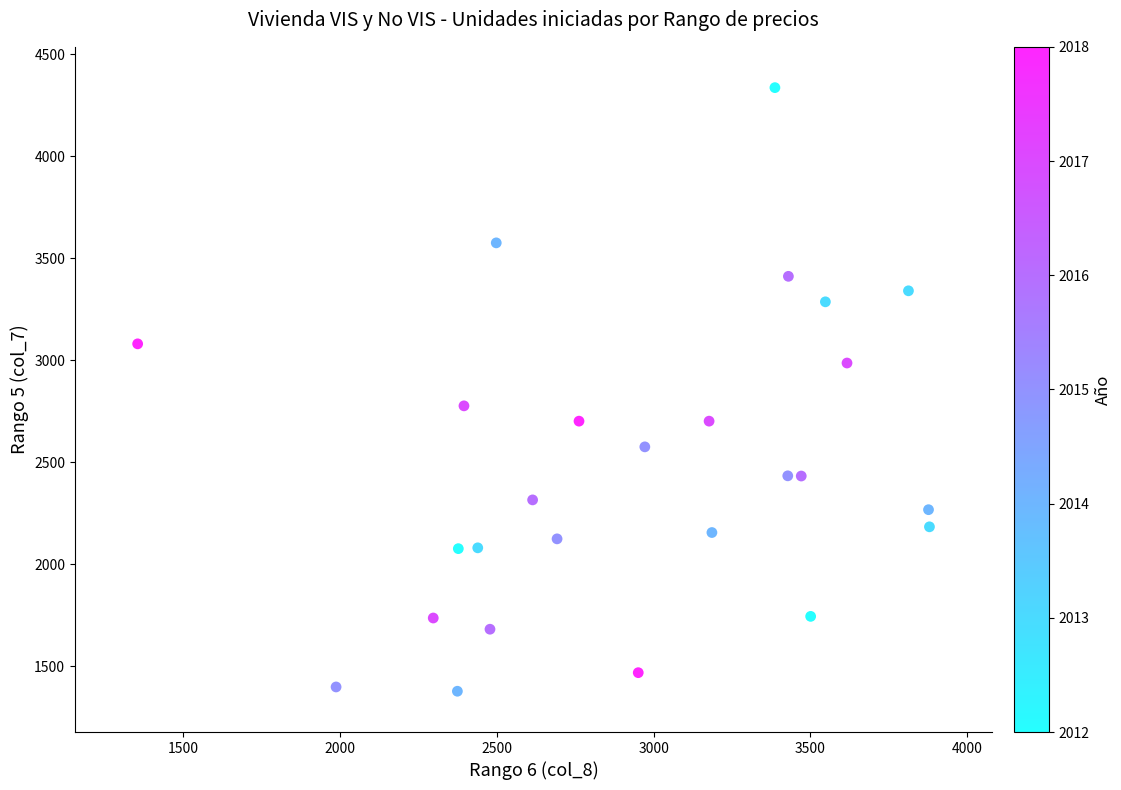

What Y value in the scatter plot is closest to 2856?

2776